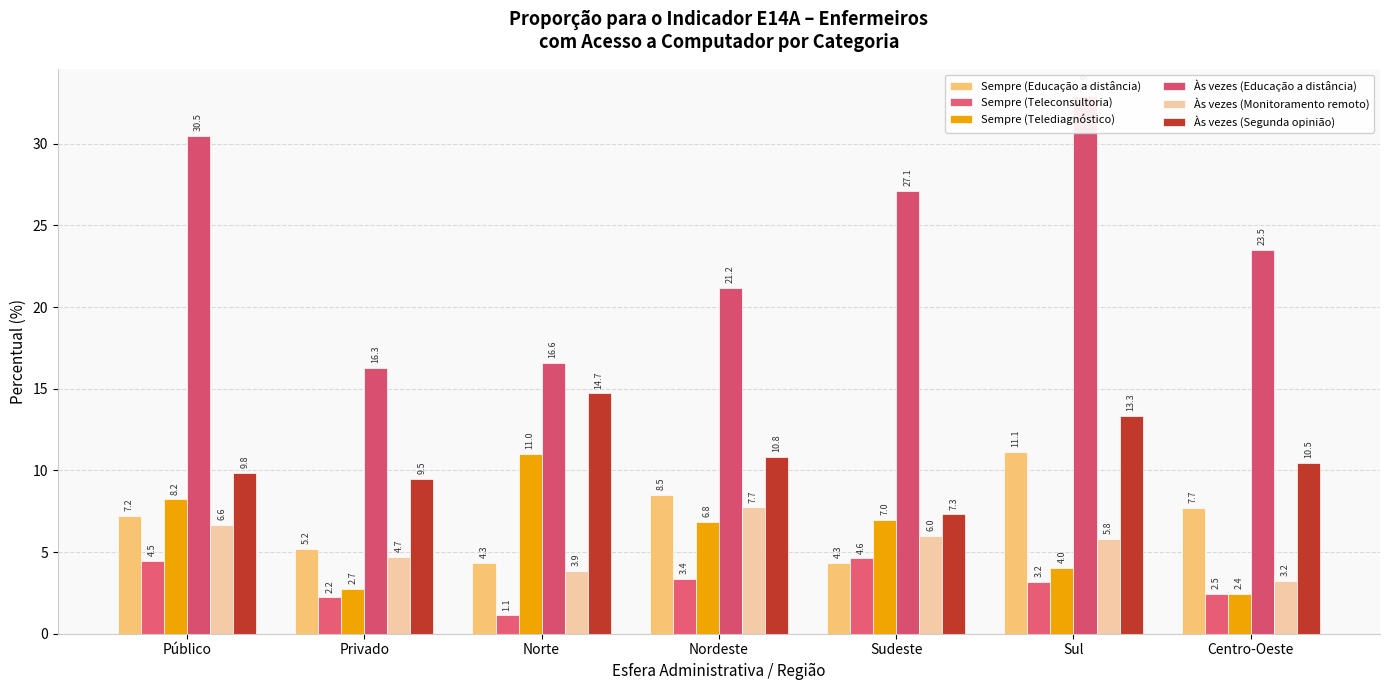

Reading left to right, what are all the values shown in this chart?

Sempre (Educação a distância): Público=7.2	Privado=5.2	Norte=4.3	Nordeste=8.5	Sudeste=4.3	Sul=11.1	Centro-Oeste=7.7
Sempre (Teleconsultoria): Público=4.5	Privado=2.2	Norte=1.1	Nordeste=3.4	Sudeste=4.6	Sul=3.2	Centro-Oeste=2.5
Sempre (Telediagnóstico): Público=8.2	Privado=2.7	Norte=11.0	Nordeste=6.8	Sudeste=7.0	Sul=4.0	Centro-Oeste=2.4
Às vezes (Educação a distância): Público=30.5	Privado=16.3	Norte=16.6	Nordeste=21.2	Sudeste=27.1	Sul=32.9	Centro-Oeste=23.5
Às vezes (Monitoramento remoto): Público=6.6	Privado=4.7	Norte=3.9	Nordeste=7.7	Sudeste=6.0	Sul=5.8	Centro-Oeste=3.2
Às vezes (Segunda opinião): Público=9.8	Privado=9.5	Norte=14.7	Nordeste=10.8	Sudeste=7.3	Sul=13.3	Centro-Oeste=10.5